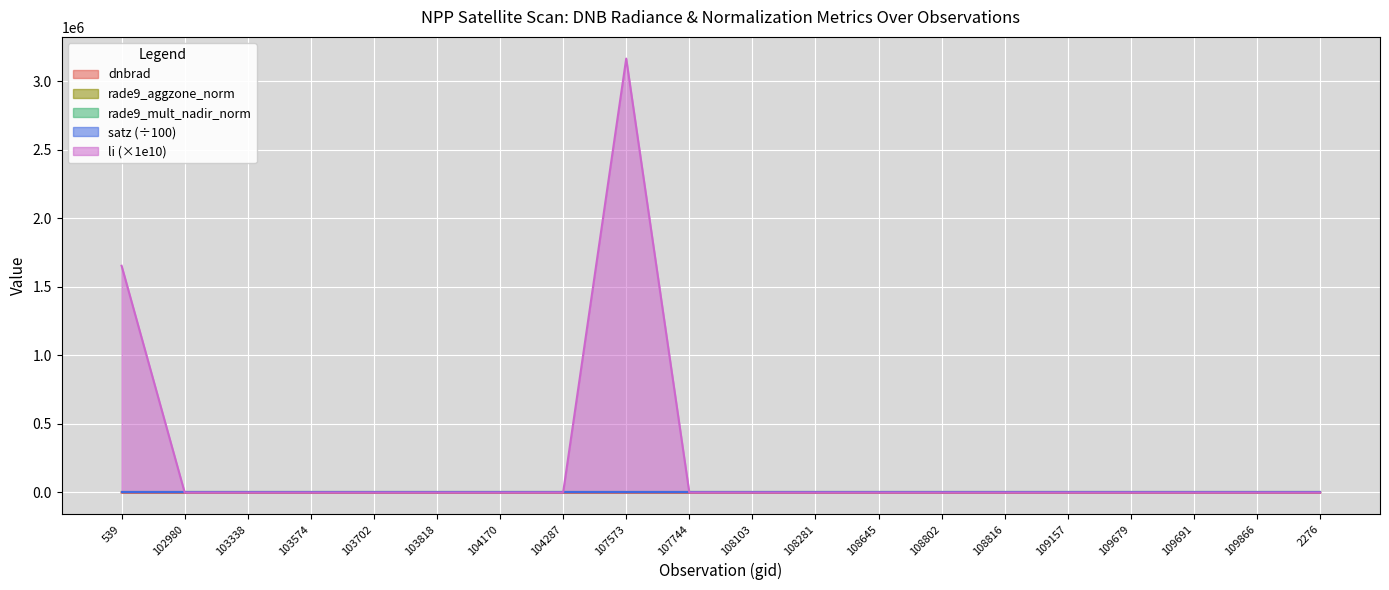

What is the difference between the highest and lowest values at 103818?

1.2